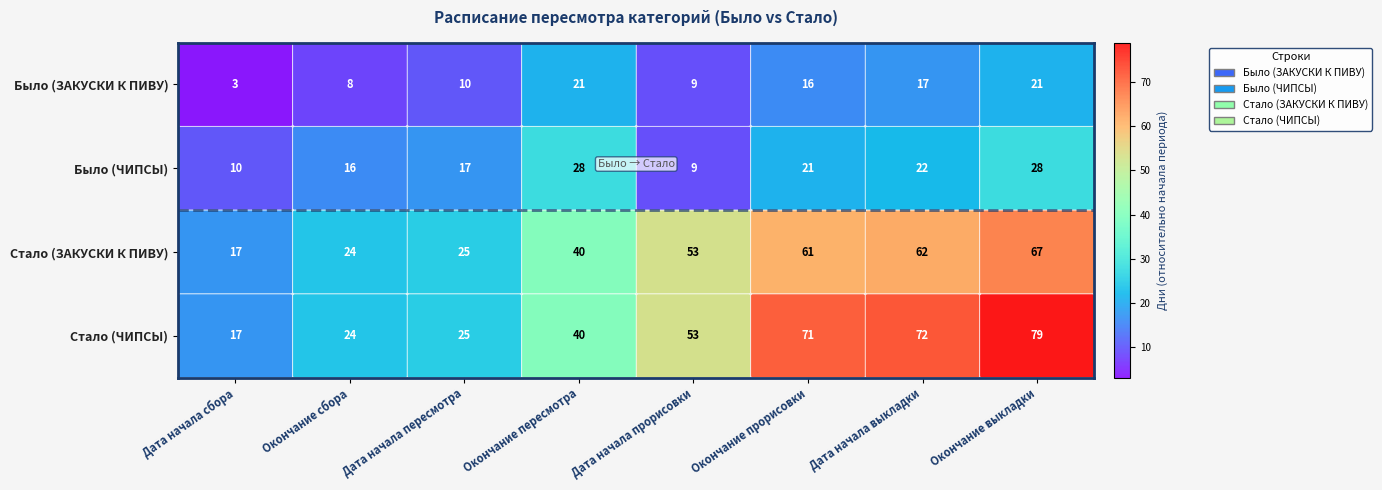

The Было (ЗАКУСКИ К ПИВУ) series shows 21 at Окончание выкладки. True or false?

True